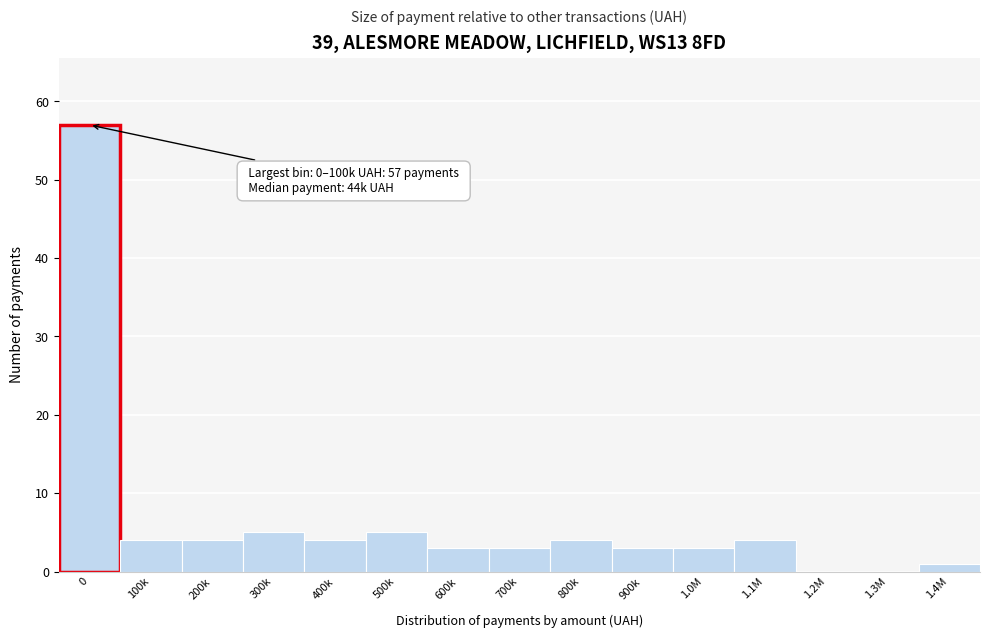

Reading right to left, what are all the values shown in this chart?

1.4M=1	1.3M=0	1.2M=0	1.1M=4	1.0M=3	900k=3	800k=4	700k=3	600k=3	500k=5	400k=4	300k=5	200k=4	100k=4	0=57